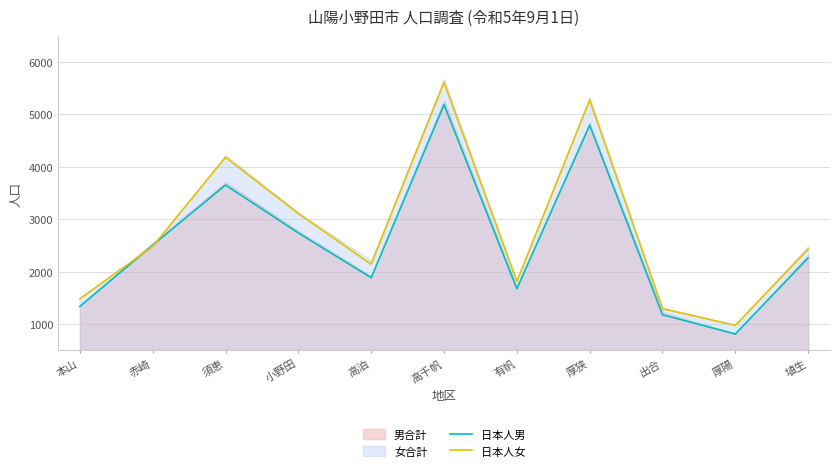

What is the difference between the second highest and minimum values in the 日本人女 series?

4299